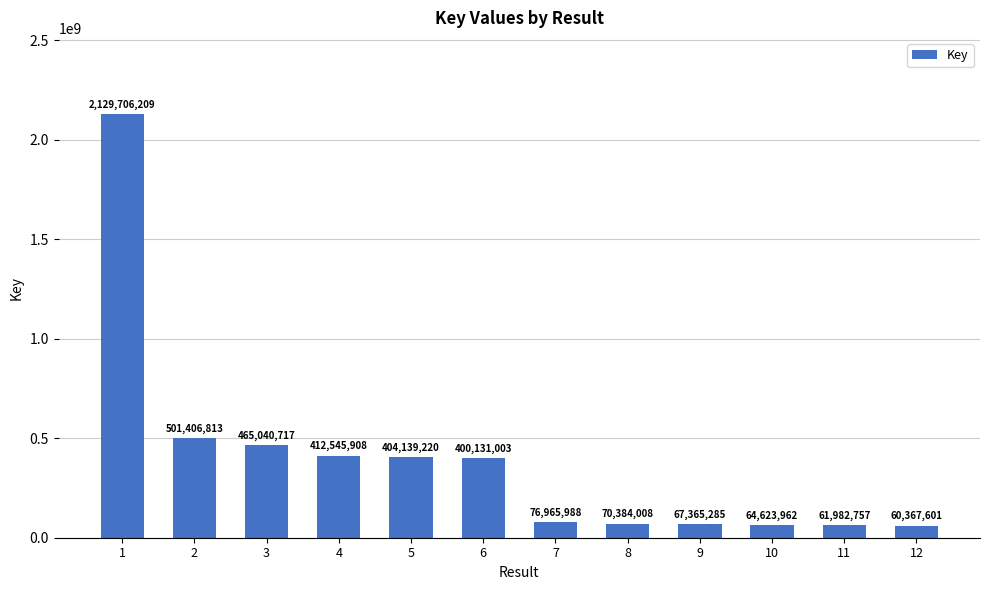

At which category does the chart reach its peak across all series?

1